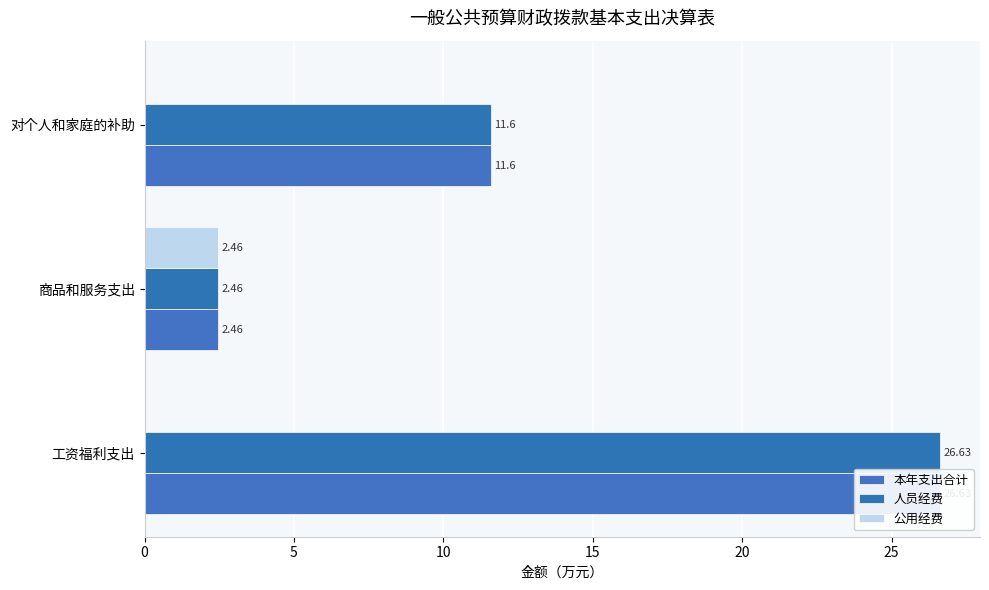

What are all the series names shown in the legend?

本年支出合计, 人员经费, 公用经费